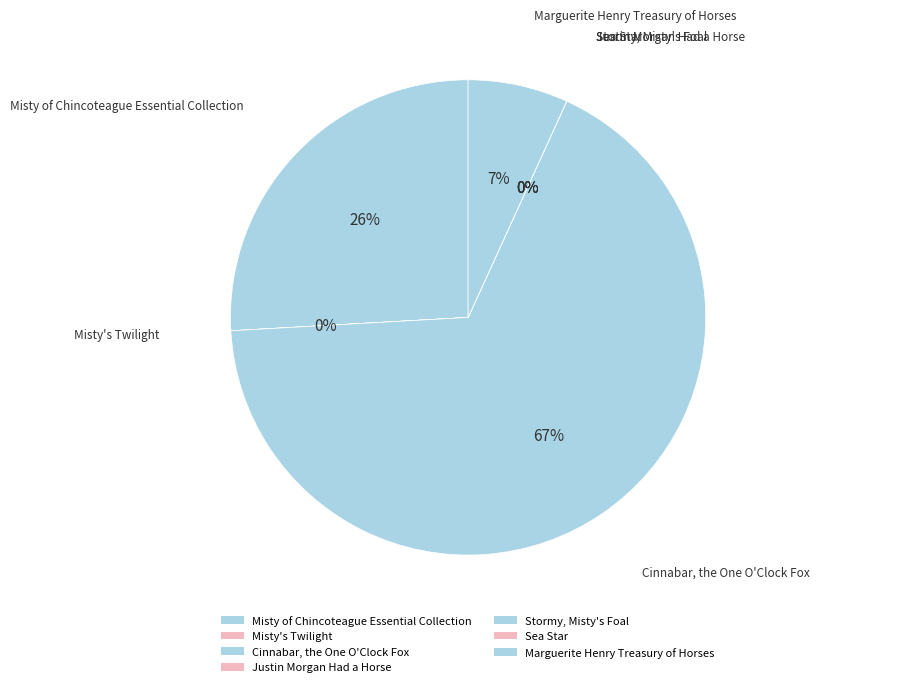

How many segments does this pie chart have?

7